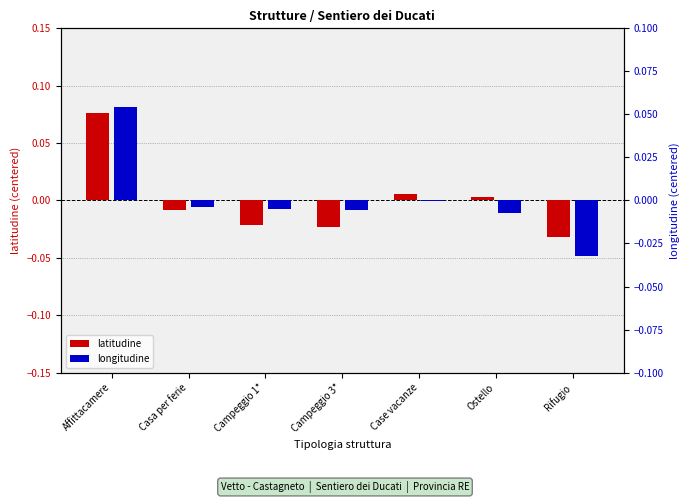

Read the longitudine value at Affittacamere.

0.1